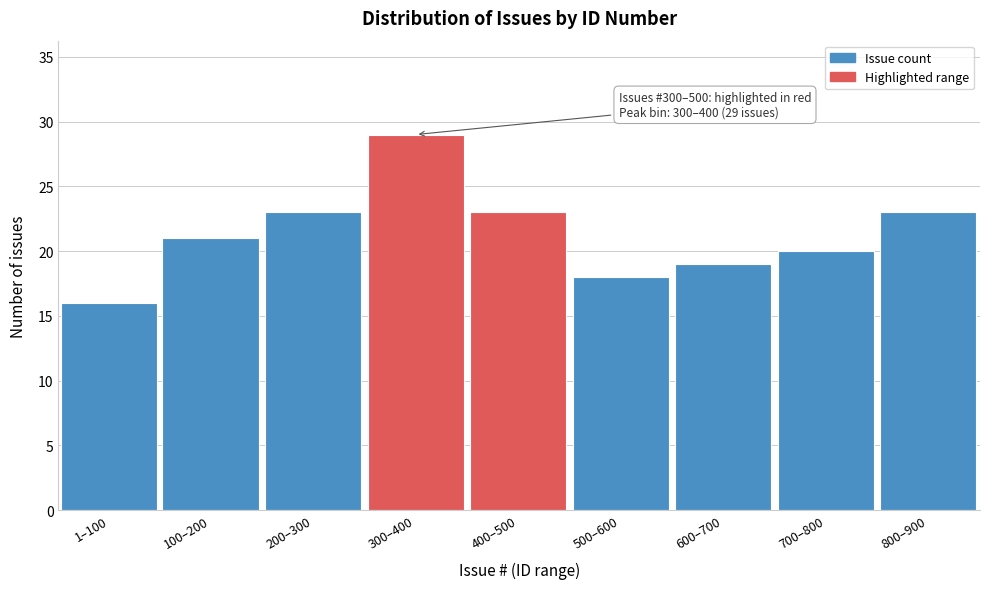

Reading left to right, transcribe all the data shown in this chart.

16	21	23	29	23	18	19	20	23